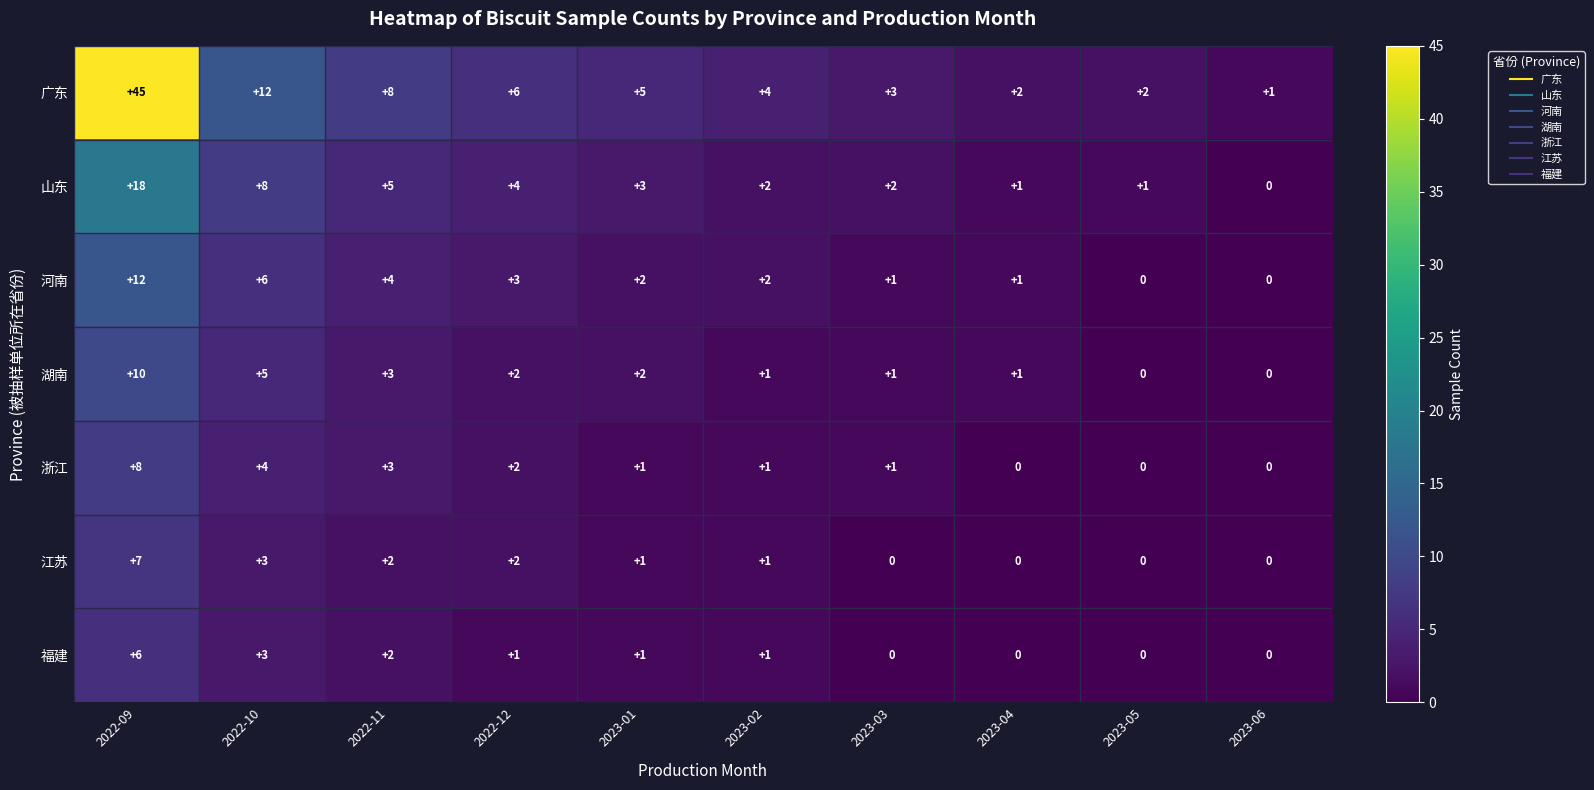

Rank the series by their maximum value, from lowest to highest.

福建, 江苏, 浙江, 湖南, 河南, 山东, 广东